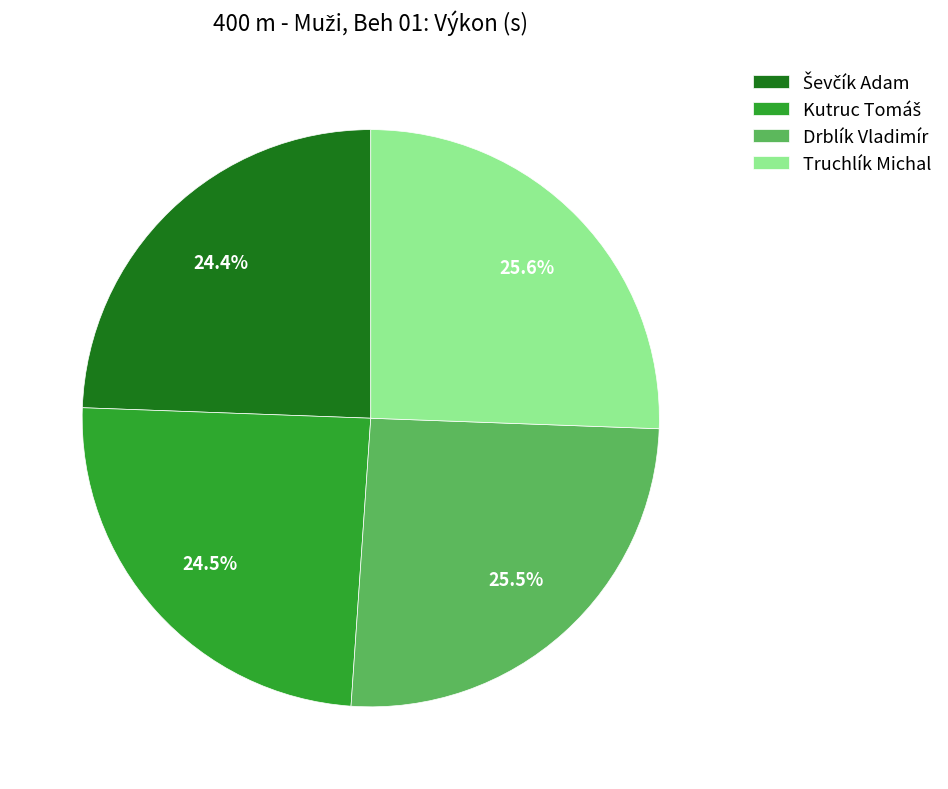

How many segments does this pie chart have?

4